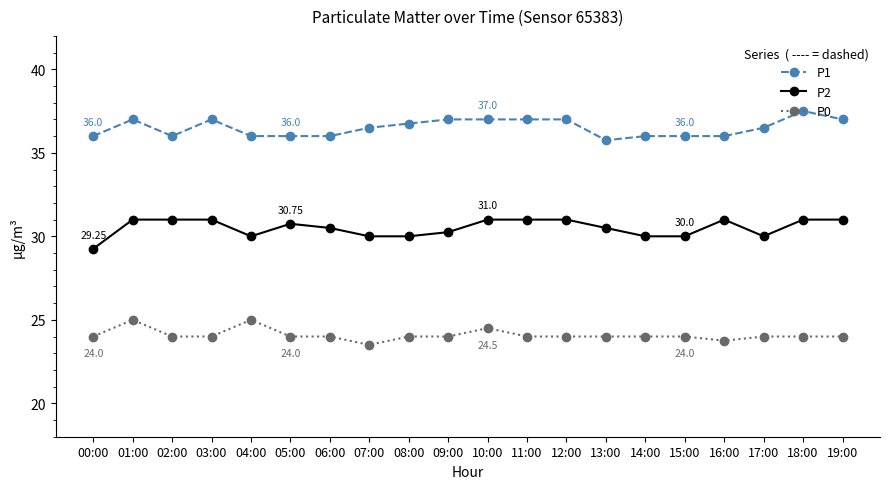

At how many categories does at least one series exceed 26?

20